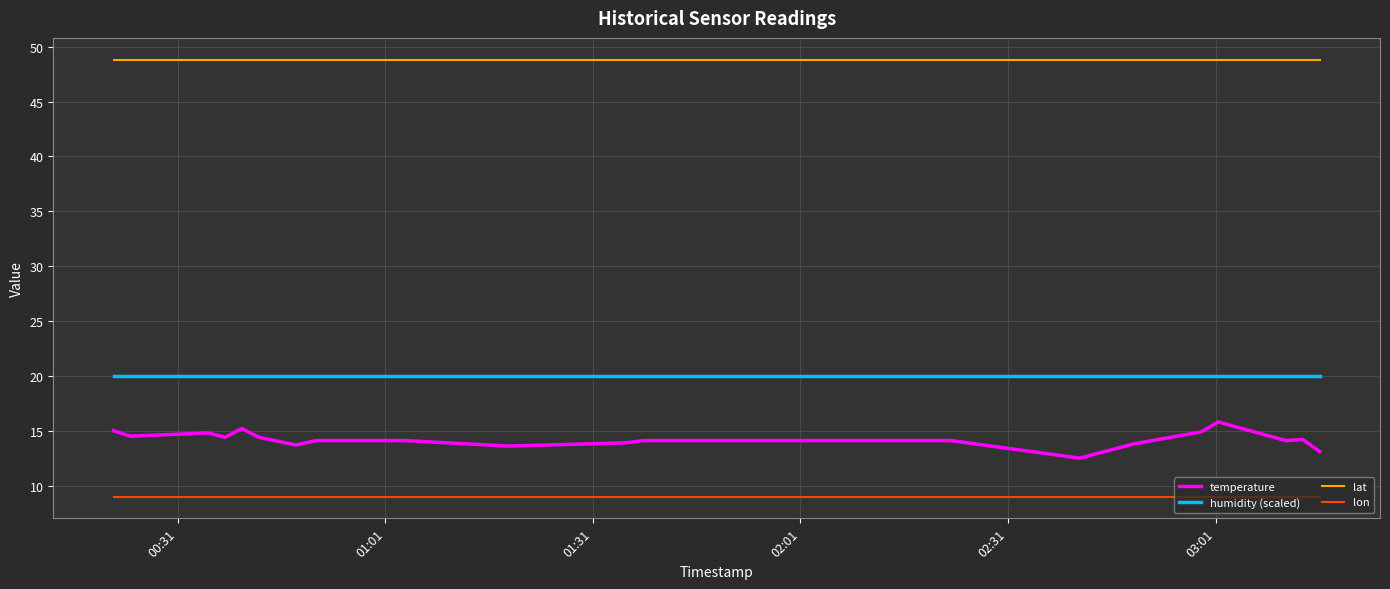

Does the chart display data point markers on the line(s)?

No